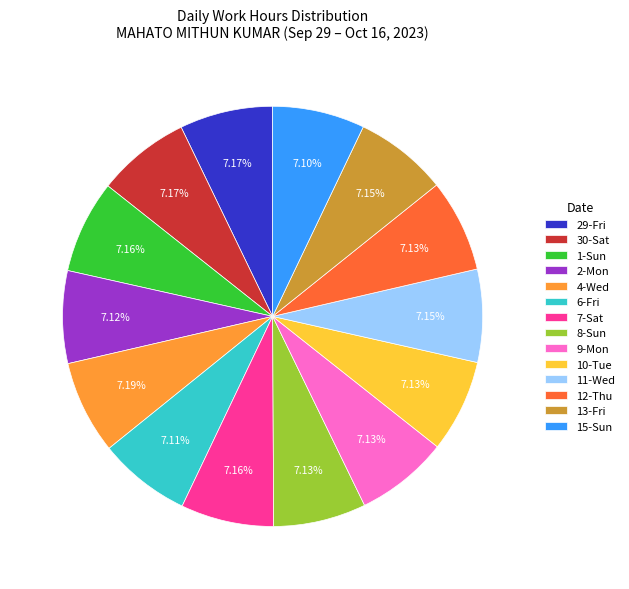

Do 9-Mon and 6-Fri together represent more than half of the pie?

No